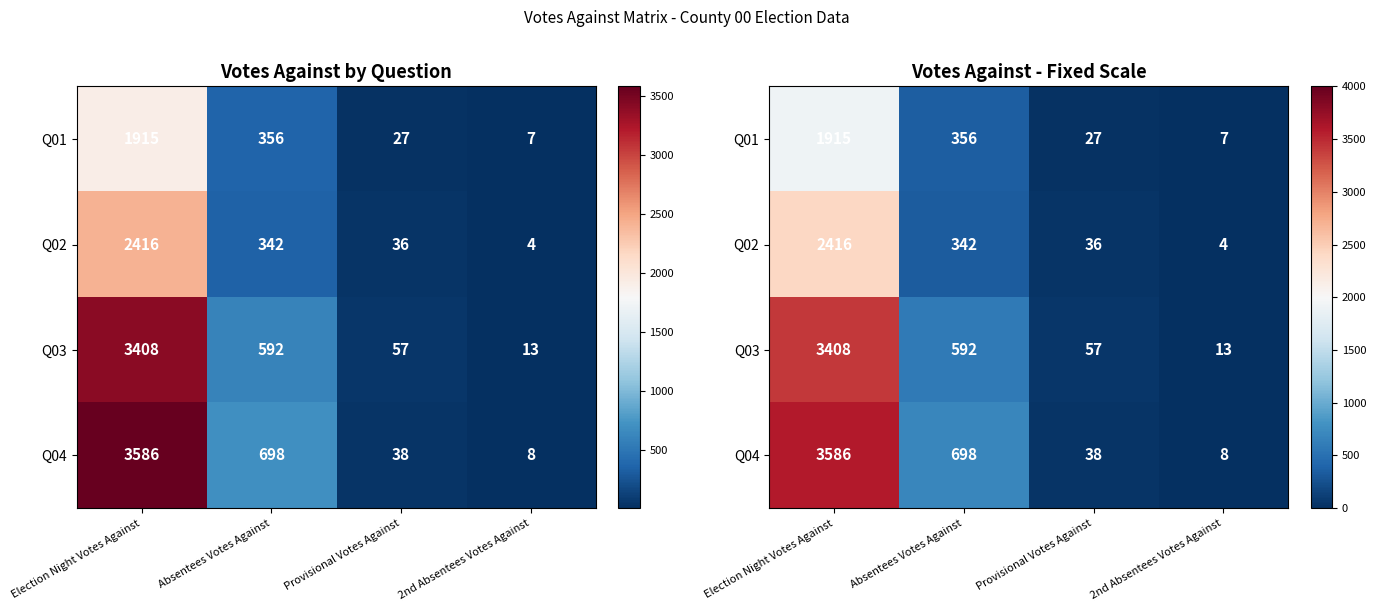

What is the average value of the Q03 series?

1018